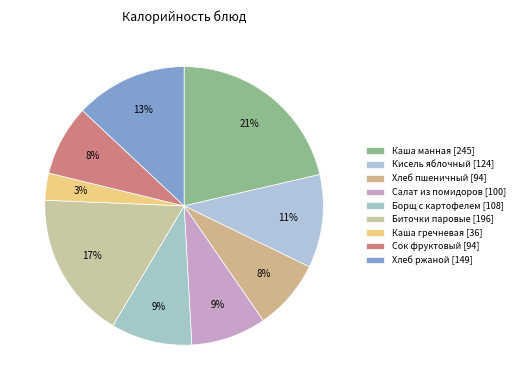

How many segments does this pie chart have?

9